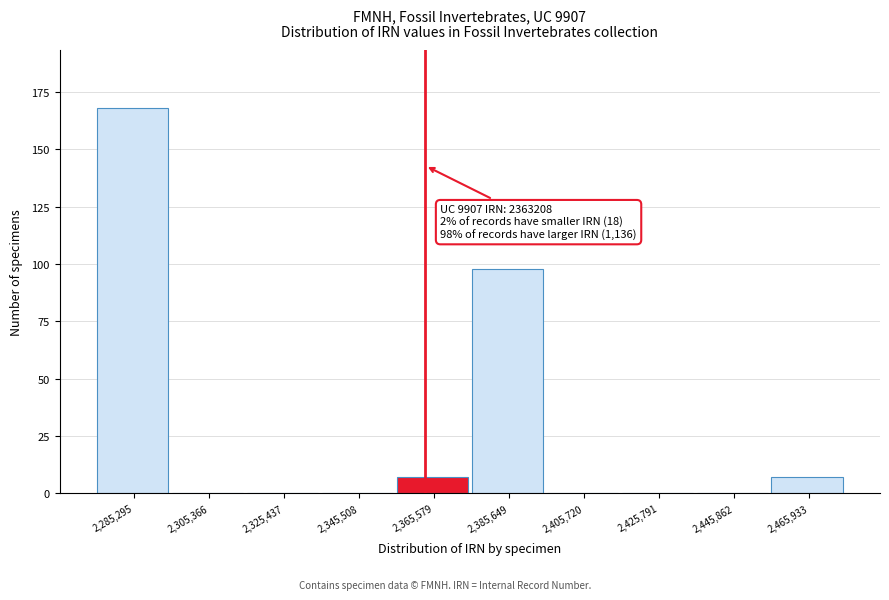

Which range on the x-axis has the tallest bar?

2275000 to 2295000